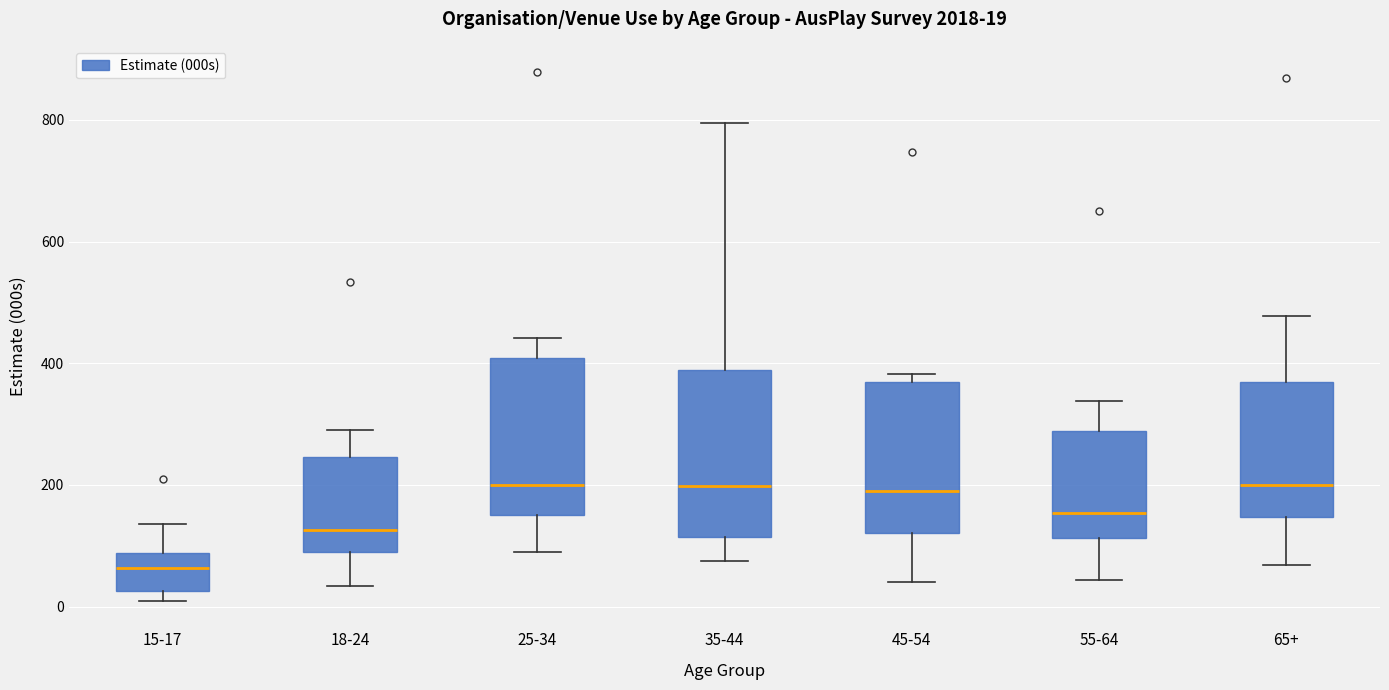

Which box's median line is the lowest?

15-17